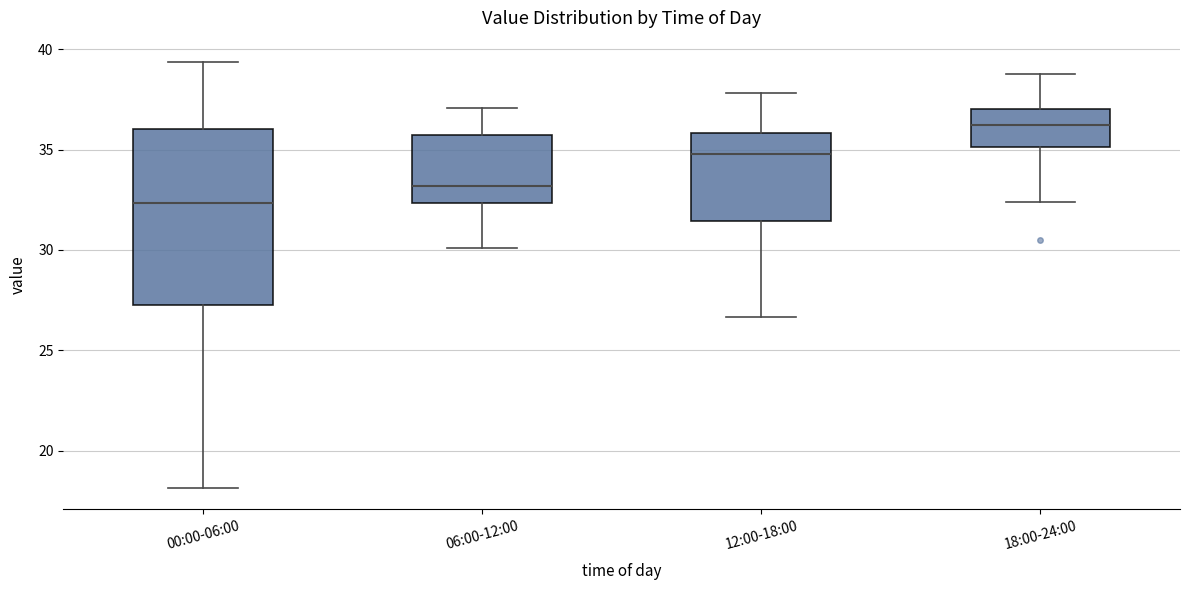

Which box has the highest median line?

18:00-24:00